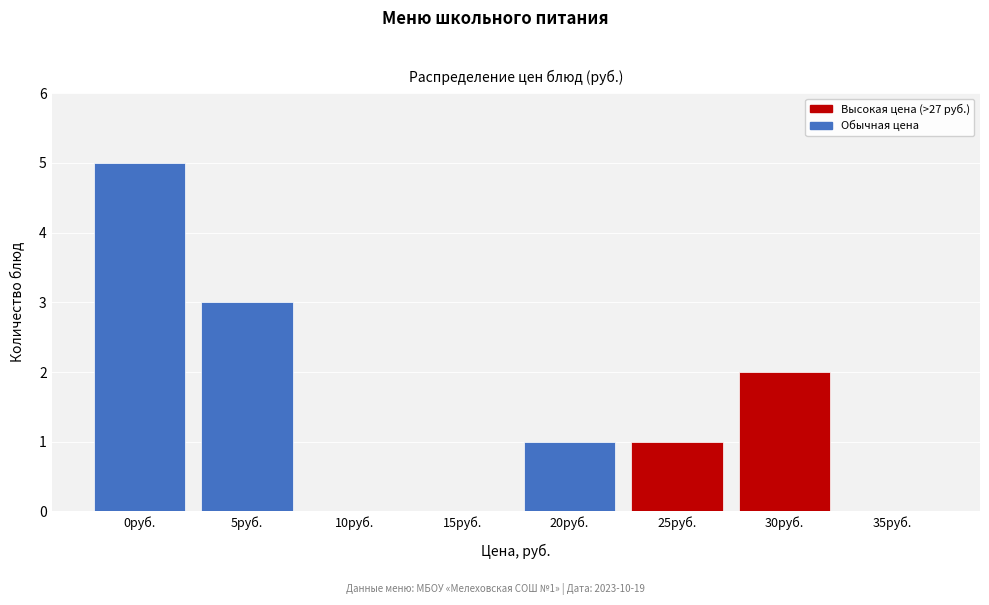

Reading left to right, transcribe all the data shown in this chart.

0руб.=5	5руб.=3	10руб.=0	15руб.=0	20руб.=1	25руб.=1	30руб.=2	35руб.=0